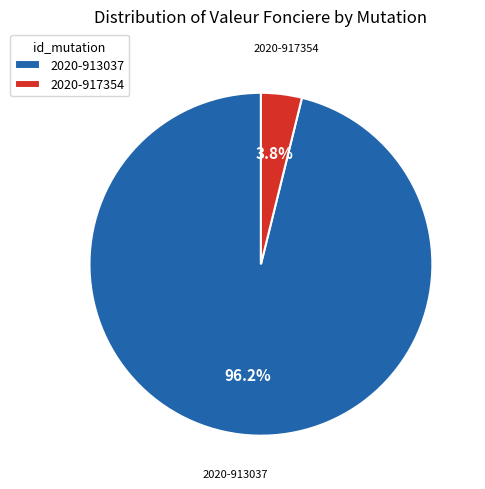

Which slice represents more than half of the pie?

2020-913037